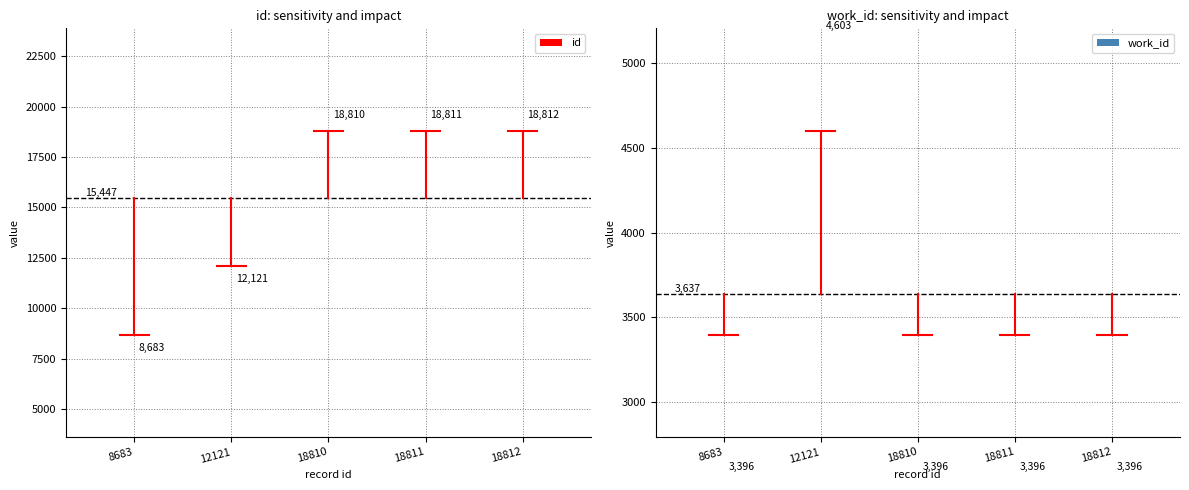

Which category has the lowest value across all series?

8683